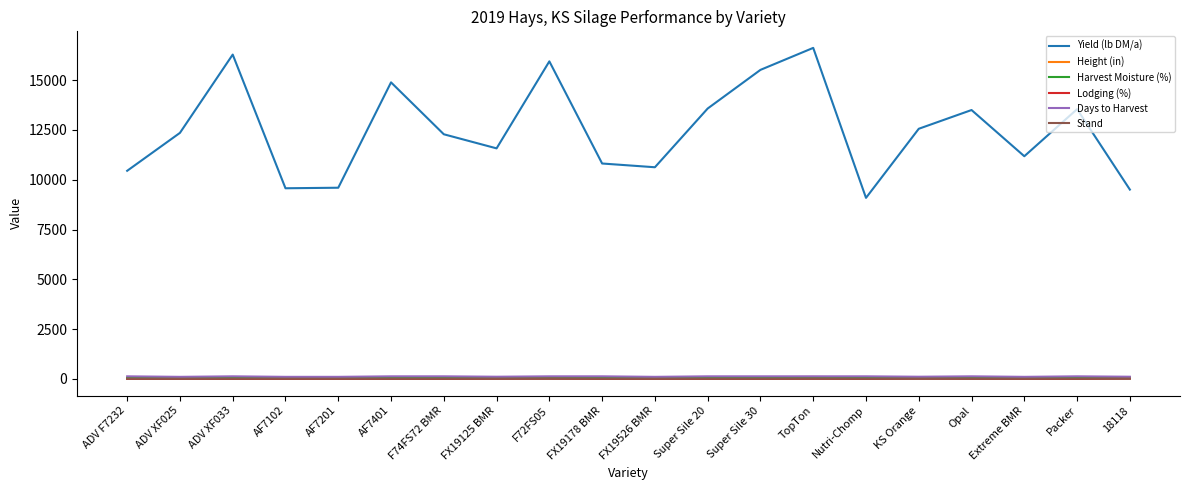

How many categories are shown in the chart?

20